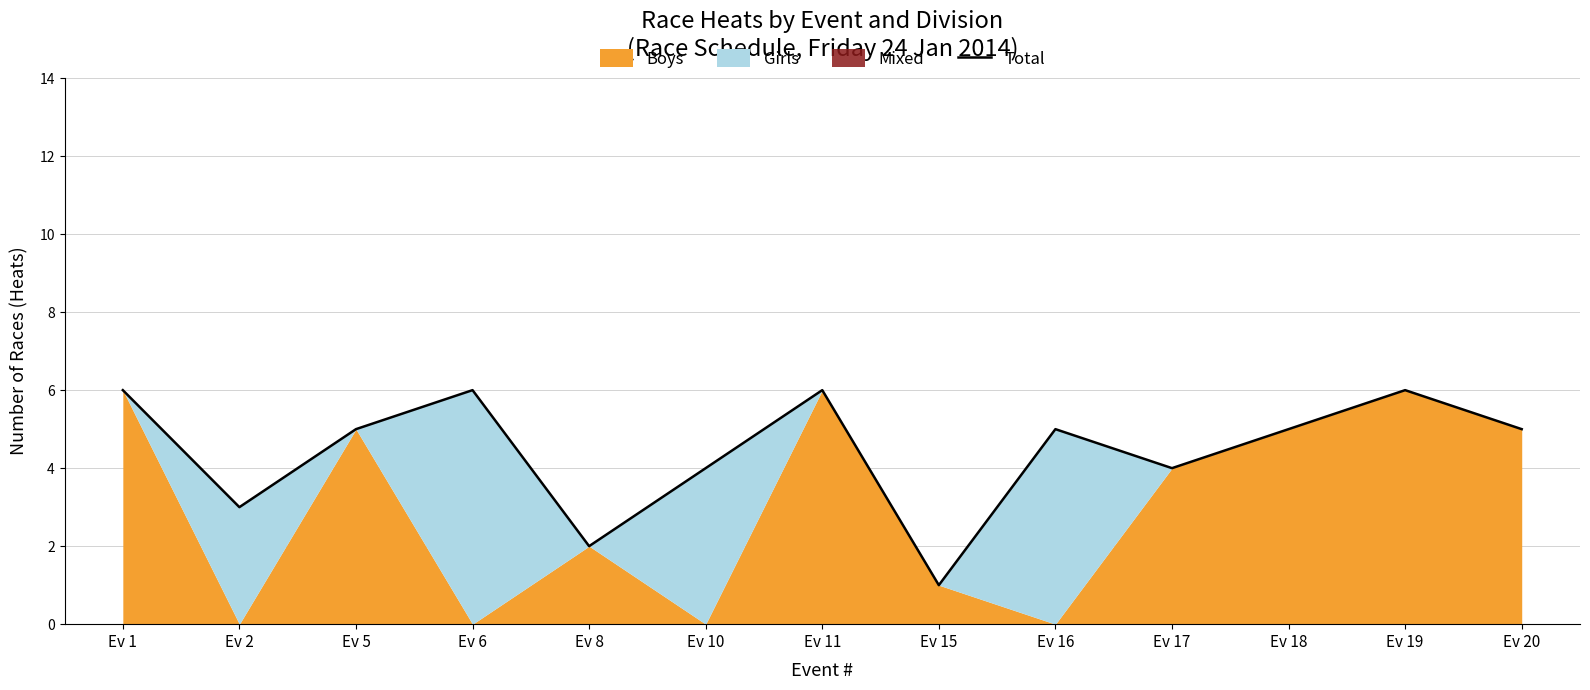

List the labels in order of value, smallest first.

Ev 15, Ev 8, Ev 2, Ev 10, Ev 17, Ev 5, Ev 16, Ev 18, Ev 20, Ev 1, Ev 6, Ev 11, Ev 19